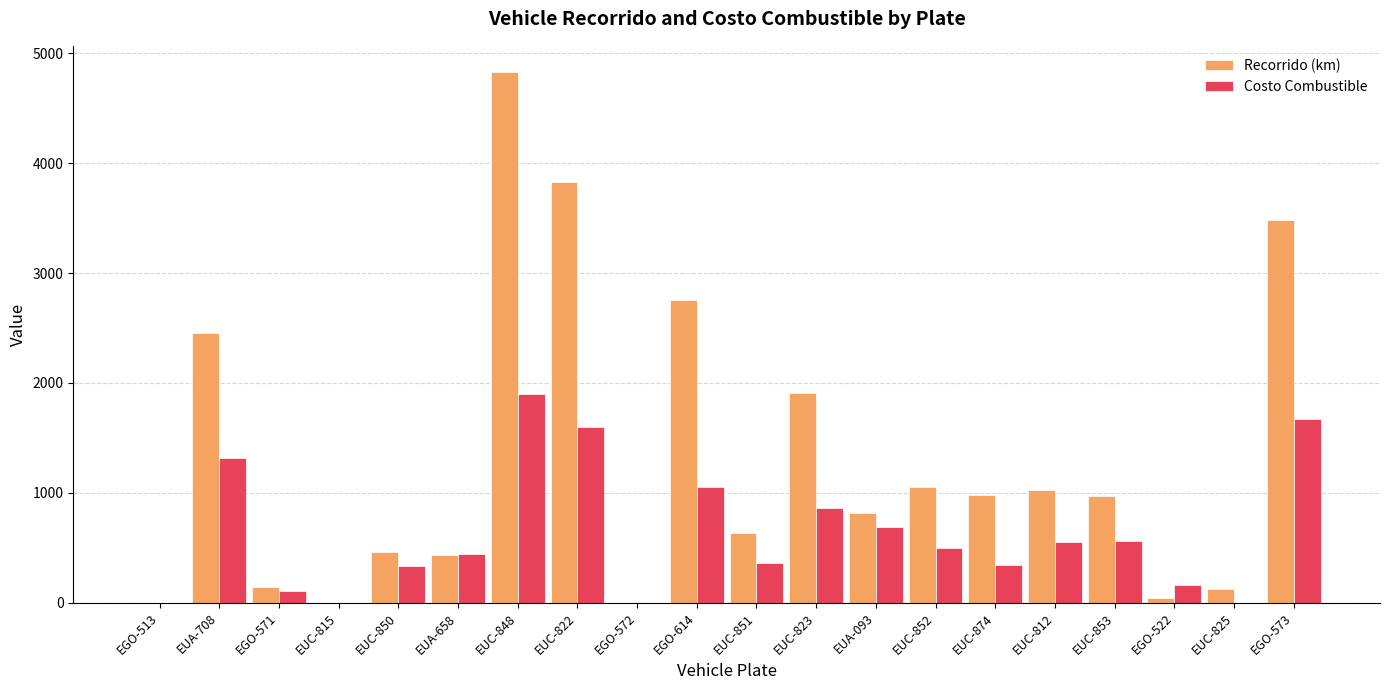

How many data points in Costo Combustible are above 498?

10